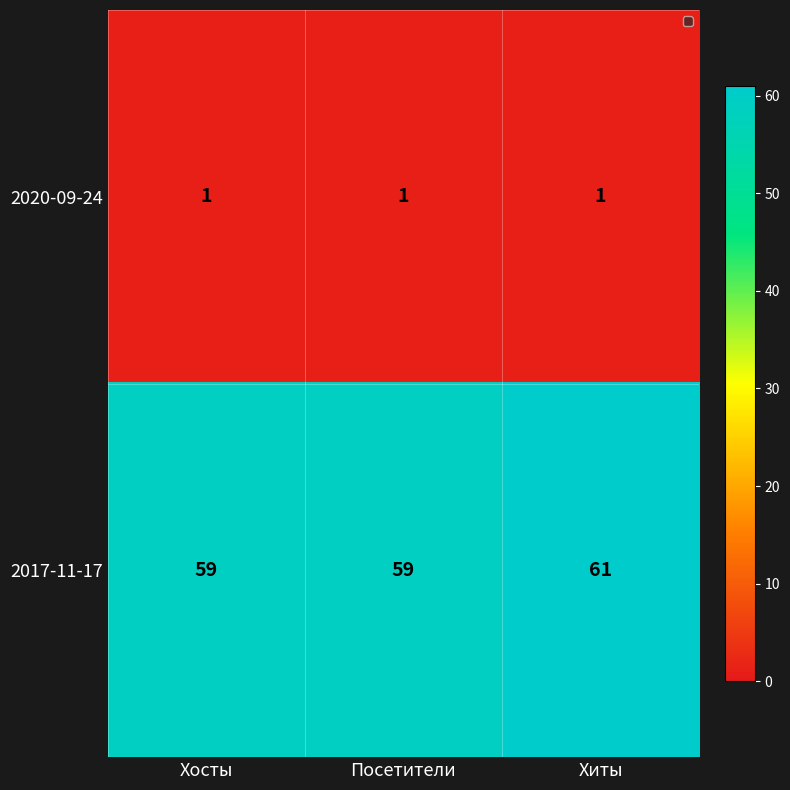

At Посетители, list the series in order from smallest to largest.

2020-09-24, 2017-11-17